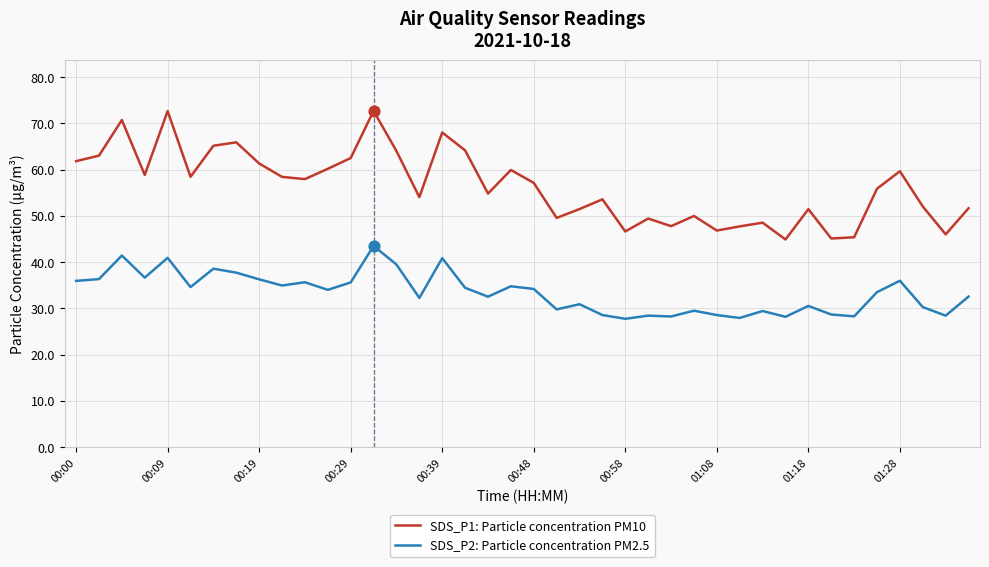

What are all the series names shown in the legend?

SDS_P1: Particle concentration PM10, SDS_P2: Particle concentration PM2.5